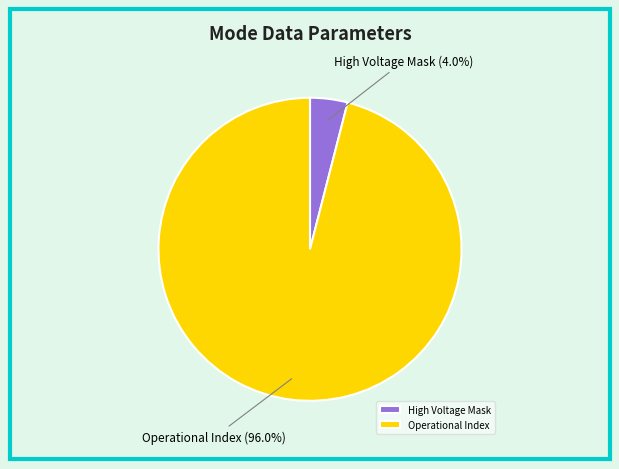

Combined, what portion of the pie is High Voltage Mask and Operational Index?

100.0%